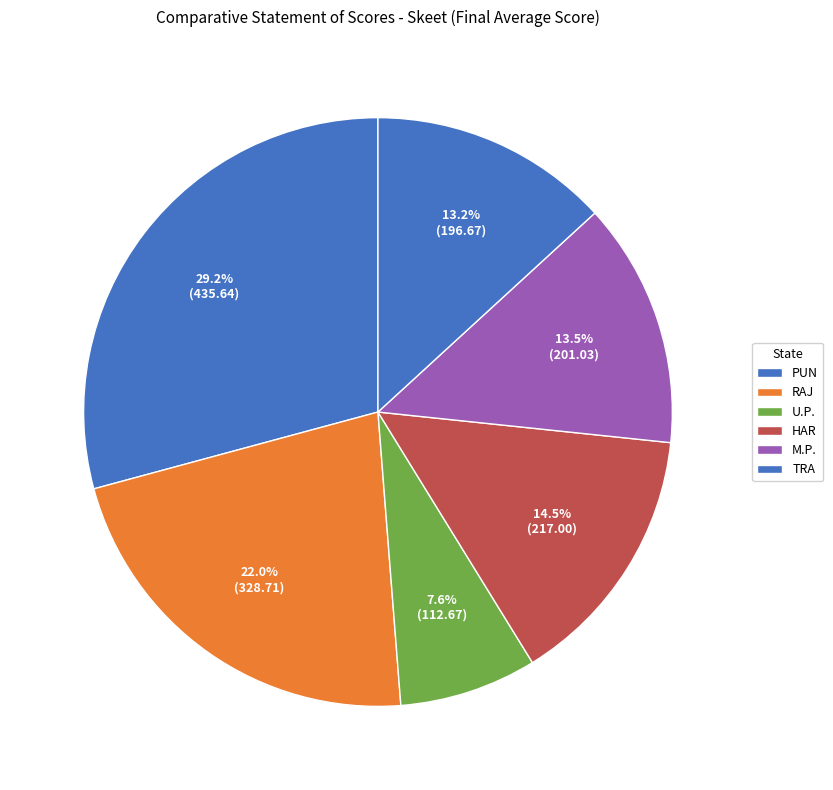

To the nearest percent, what is the difference between the PUN and U.P. slice percentages?

22%